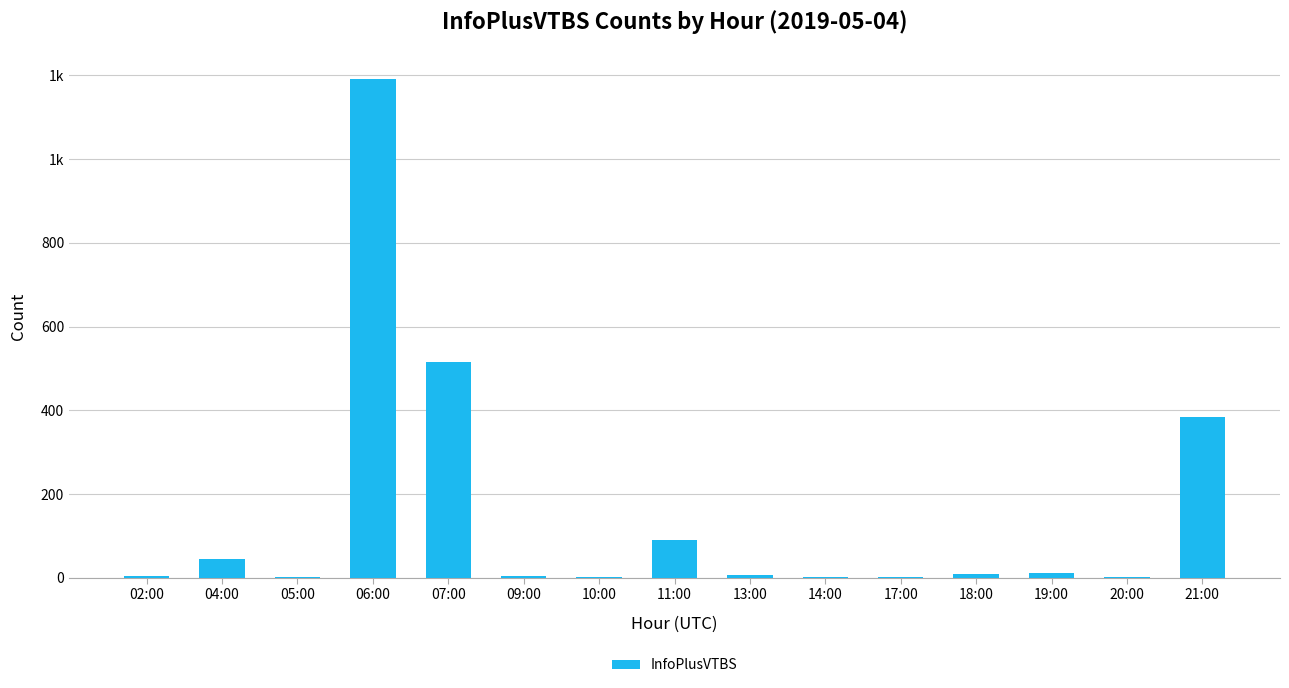

What is the label of the 8th bar from the right?

11:00